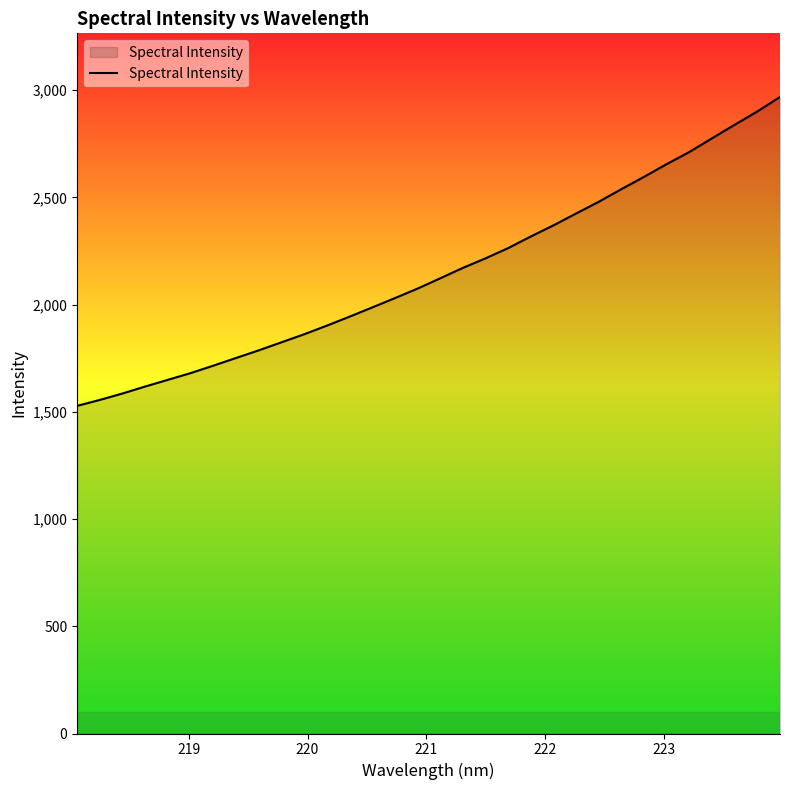

What is the maximum value shown in the chart?

2968.0